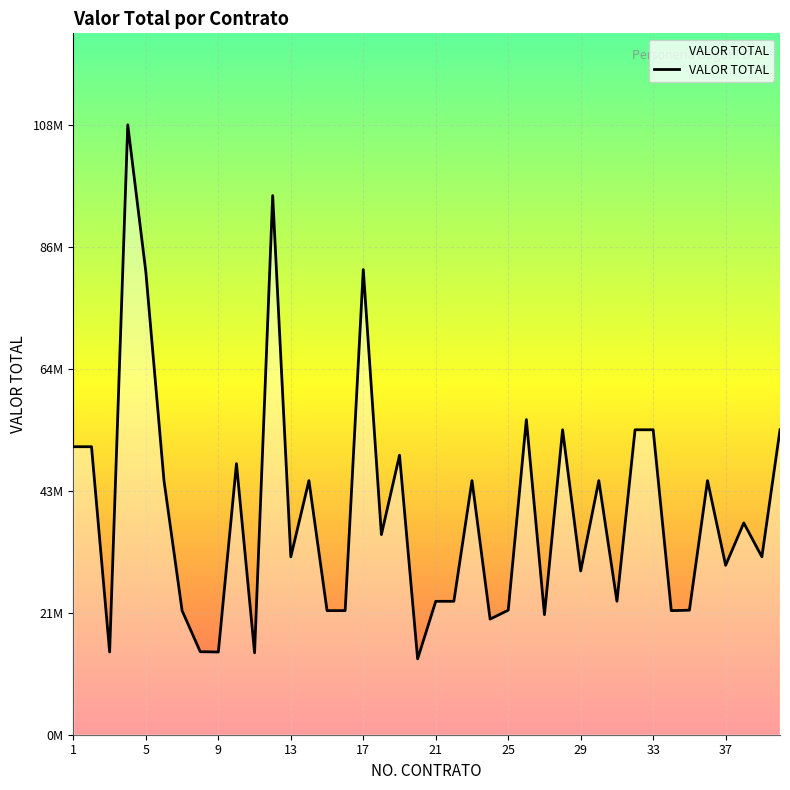

Is this an area chart (filled region under the line)?

Yes